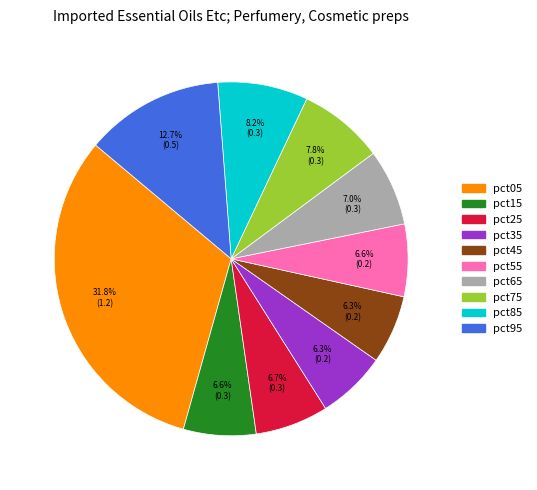

How many segments does this pie chart have?

10